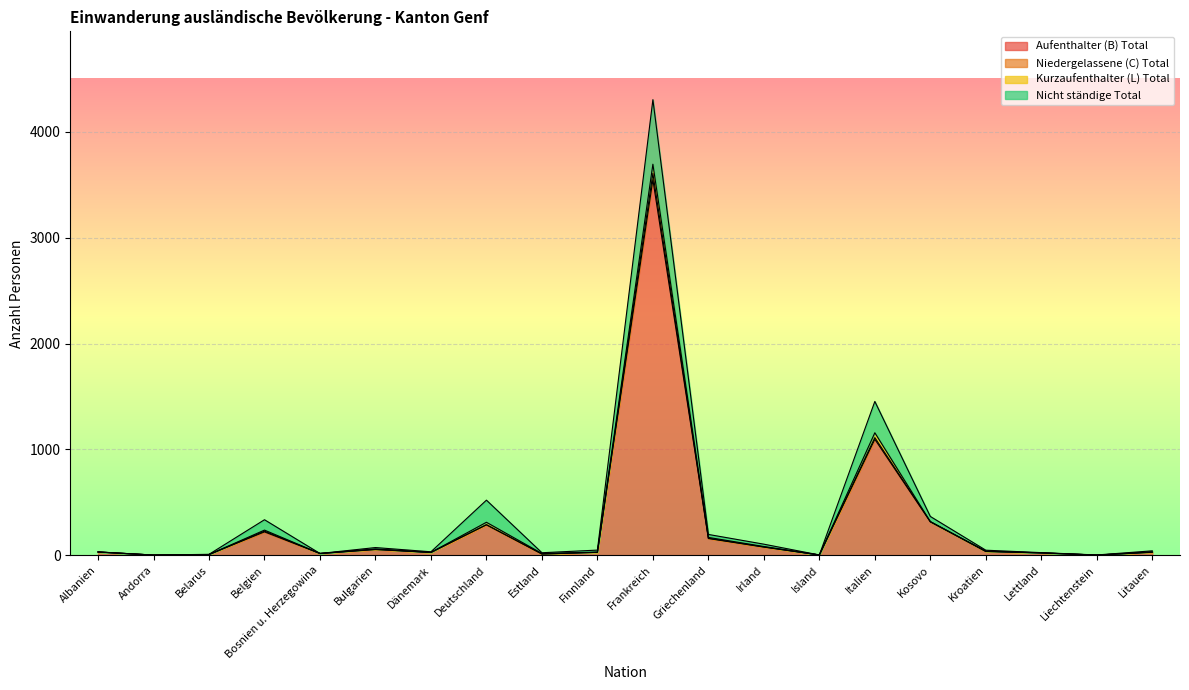

What is the difference between the highest and lowest values at Bulgarien?

2